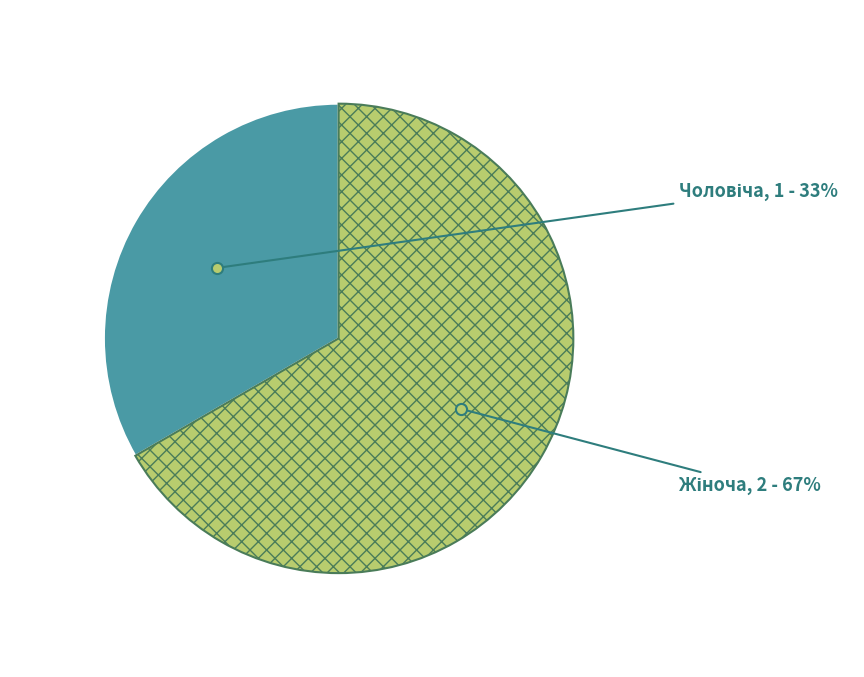

To the nearest percent, what is the average slice percentage?

50%